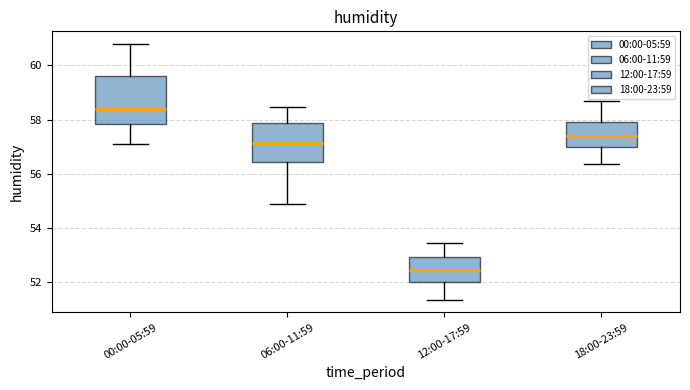

Which box is the tallest, from its lower edge to its upper edge?

00:00-05:59